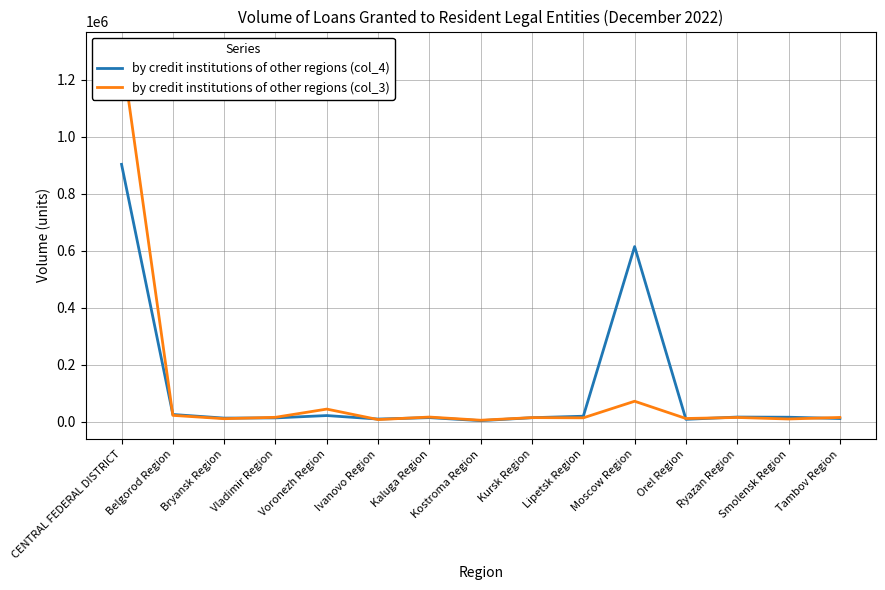

Between Kursk Region and Moscow Region, which is larger?

Moscow Region